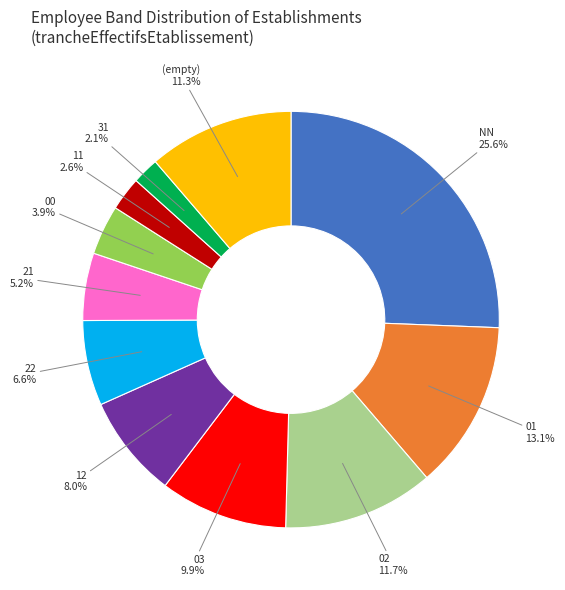

What is the smallest slice in the pie chart?

31